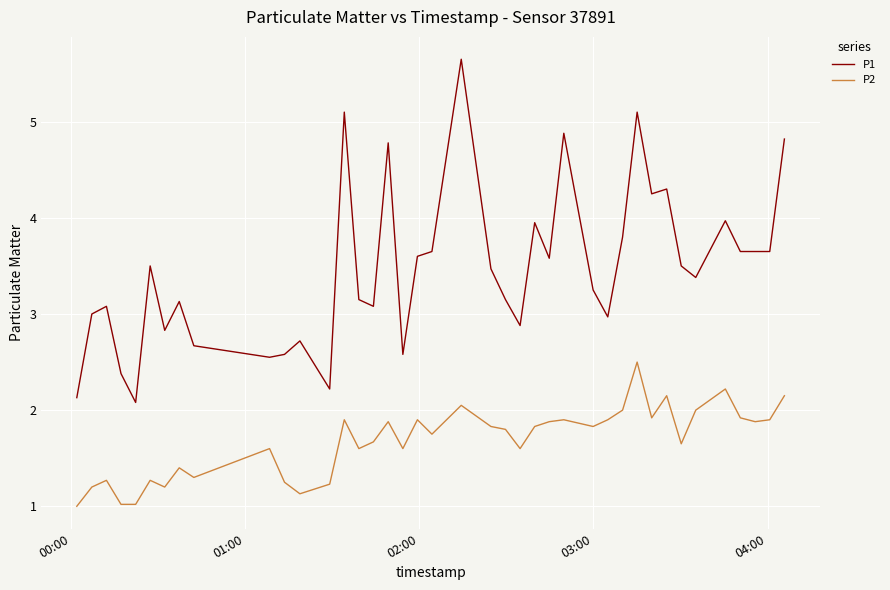

Rank the series by their maximum value, from lowest to highest.

P2, P1